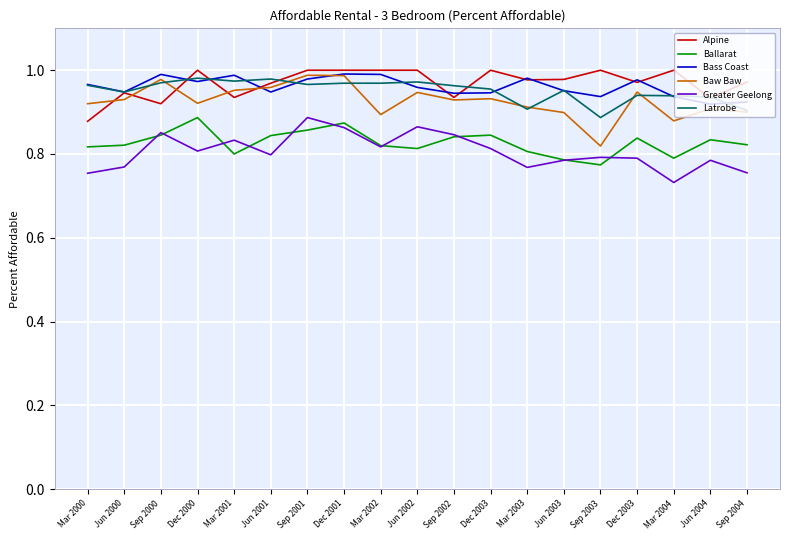

Reading left to right, what are all the values shown in this chart?

Alpine: Mar 2000=0.9	Jun 2000=0.9	Sep 2000=0.9	Dec 2000=1.0	Mar 2001=0.9	Jun 2001=1.0	Sep 2001=1.0	Dec 2001=1.0	Mar 2002=1.0	Jun 2002=1.0	Sep 2002=0.9	Dec 2003=1.0	Mar 2003=1.0	Jun 2003=1.0	Sep 2003=1.0	Dec 2003=1.0	Mar 2004=1.0	Jun 2004=0.9	Sep 2004=1.0
Ballarat: Mar 2000=0.8	Jun 2000=0.8	Sep 2000=0.8	Dec 2000=0.9	Mar 2001=0.8	Jun 2001=0.8	Sep 2001=0.9	Dec 2001=0.9	Mar 2002=0.8	Jun 2002=0.8	Sep 2002=0.8	Dec 2003=0.8	Mar 2003=0.8	Jun 2003=0.8	Sep 2003=0.8	Dec 2003=0.8	Mar 2004=0.8	Jun 2004=0.8	Sep 2004=0.8
Bass Coast: Mar 2000=1.0	Jun 2000=0.9	Sep 2000=1.0	Dec 2000=1.0	Mar 2001=1.0	Jun 2001=0.9	Sep 2001=1.0	Dec 2001=1.0	Mar 2002=1.0	Jun 2002=1.0	Sep 2002=0.9	Dec 2003=0.9	Mar 2003=1.0	Jun 2003=1.0	Sep 2003=0.9	Dec 2003=1.0	Mar 2004=0.9	Jun 2004=0.9	Sep 2004=0.9
Baw Baw: Mar 2000=0.9	Jun 2000=0.9	Sep 2000=1.0	Dec 2000=0.9	Mar 2001=1.0	Jun 2001=1.0	Sep 2001=1.0	Dec 2001=1.0	Mar 2002=0.9	Jun 2002=0.9	Sep 2002=0.9	Dec 2003=0.9	Mar 2003=0.9	Jun 2003=0.9	Sep 2003=0.8	Dec 2003=0.9	Mar 2004=0.9	Jun 2004=0.9	Sep 2004=0.9
Greater Geelong: Mar 2000=0.8	Jun 2000=0.8	Sep 2000=0.9	Dec 2000=0.8	Mar 2001=0.8	Jun 2001=0.8	Sep 2001=0.9	Dec 2001=0.9	Mar 2002=0.8	Jun 2002=0.9	Sep 2002=0.8	Dec 2003=0.8	Mar 2003=0.8	Jun 2003=0.8	Sep 2003=0.8	Dec 2003=0.8	Mar 2004=0.7	Jun 2004=0.8	Sep 2004=0.8
Latrobe: Mar 2000=1.0	Jun 2000=0.9	Sep 2000=1.0	Dec 2000=1.0	Mar 2001=1.0	Jun 2001=1.0	Sep 2001=1.0	Dec 2001=1.0	Mar 2002=1.0	Jun 2002=1.0	Sep 2002=1.0	Dec 2003=1.0	Mar 2003=0.9	Jun 2003=1.0	Sep 2003=0.9	Dec 2003=0.9	Mar 2004=0.9	Jun 2004=0.9	Sep 2004=0.9